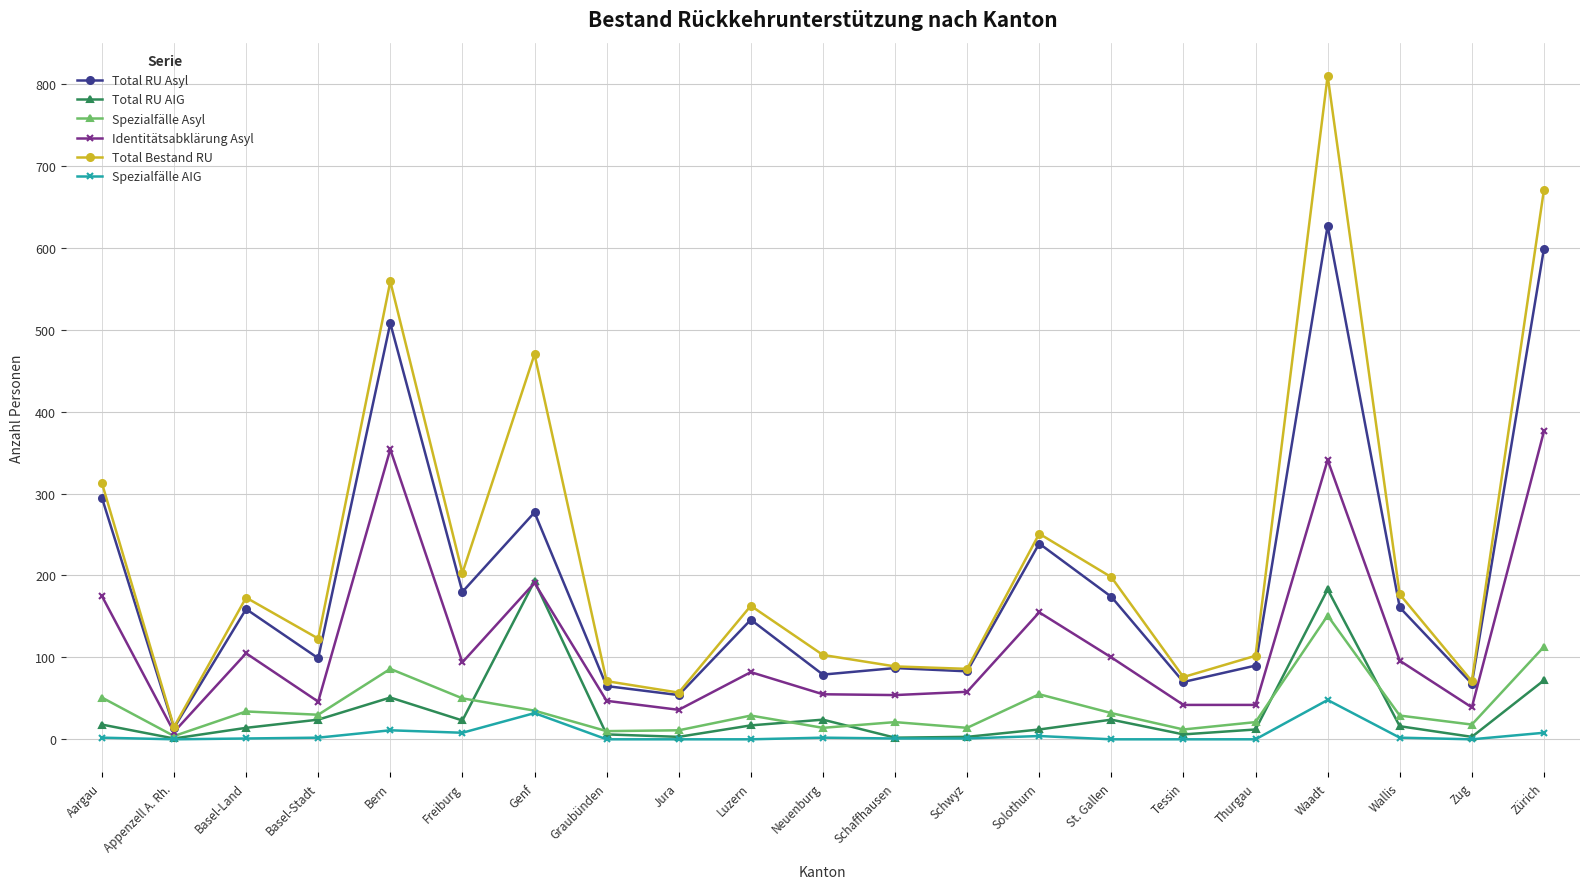

Where is the first local maximum for Identitätsabklärung Asyl?

Basel-Land